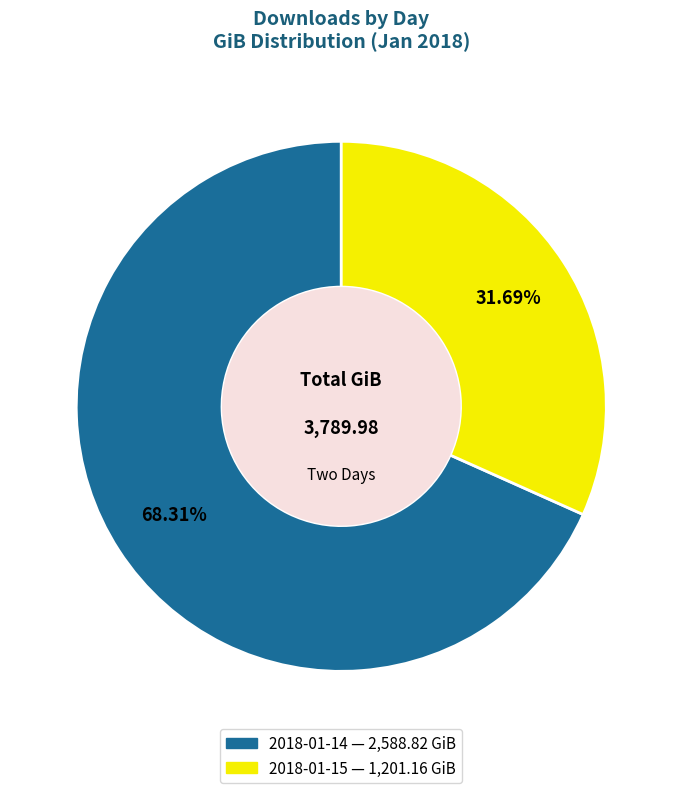

What is the ratio of the value at 2018-01-15 to the value at 2018-01-14?

0.5